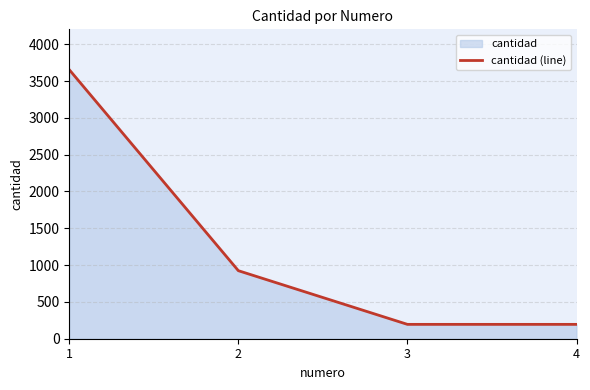

Count the number of categories in the chart.

4